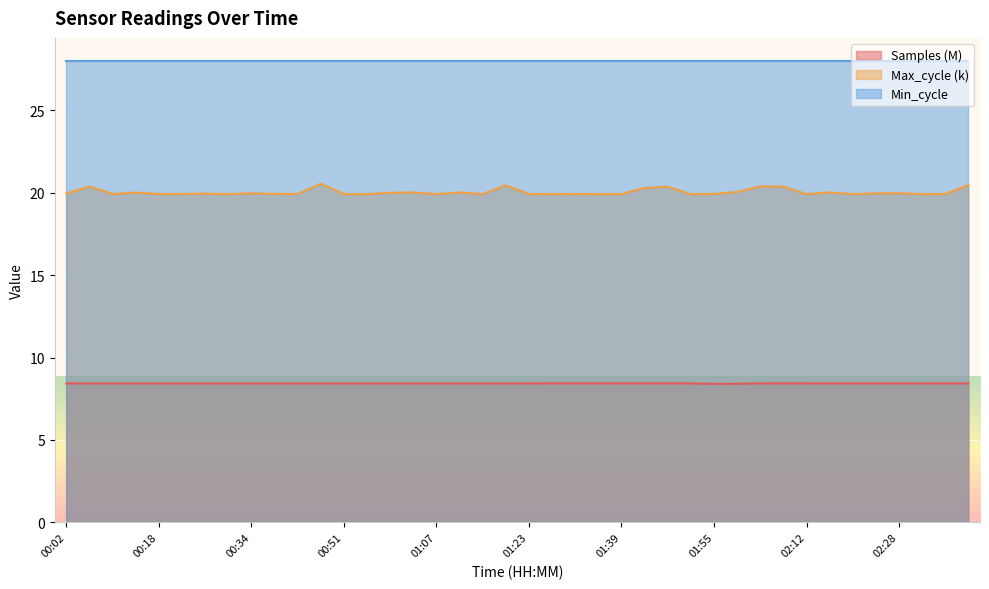

Is it true that Samples equals 3.5 at 01:59?

False